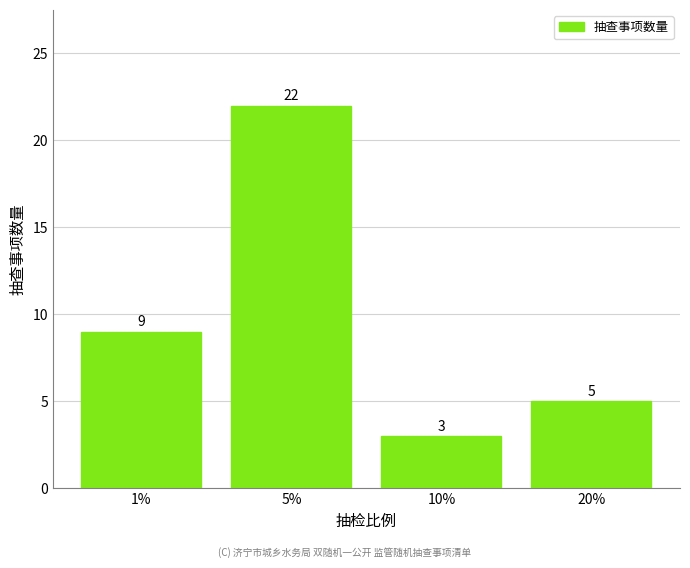

The value at 5% is 15. True or false?

False